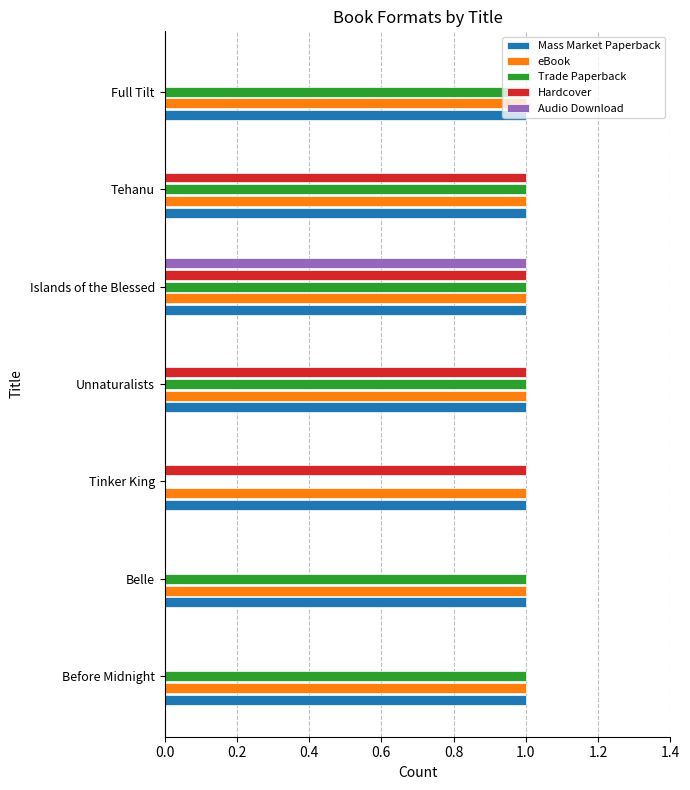

What are all the series names shown in the legend?

Mass Market Paperback, eBook, Trade Paperback, Hardcover, Audio Download